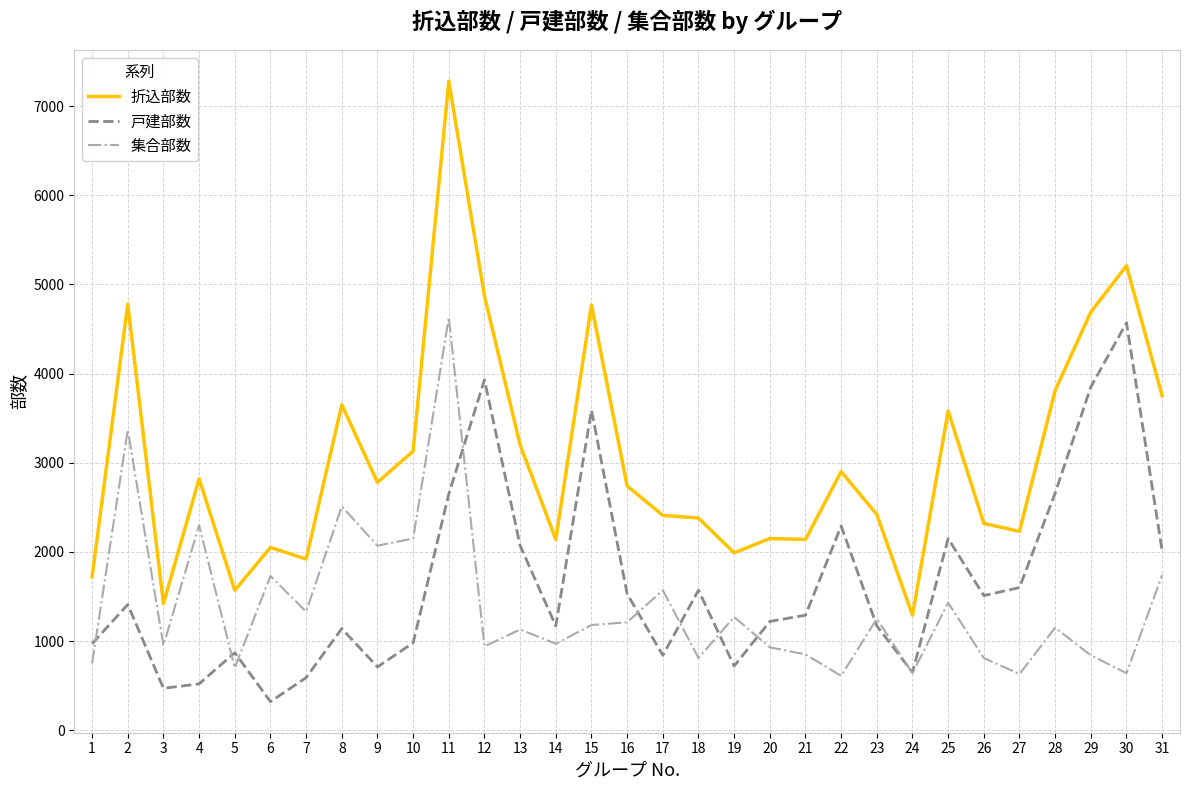

True or false: 戸建部数 has more than 2 points higher than both neighbors.

True